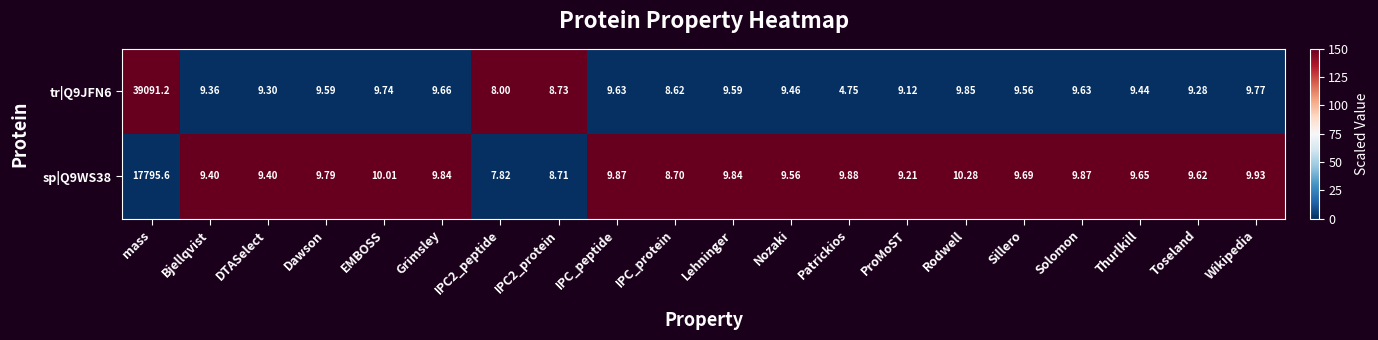

At which label does sp|Q9WS38 first exceed 9?

mass